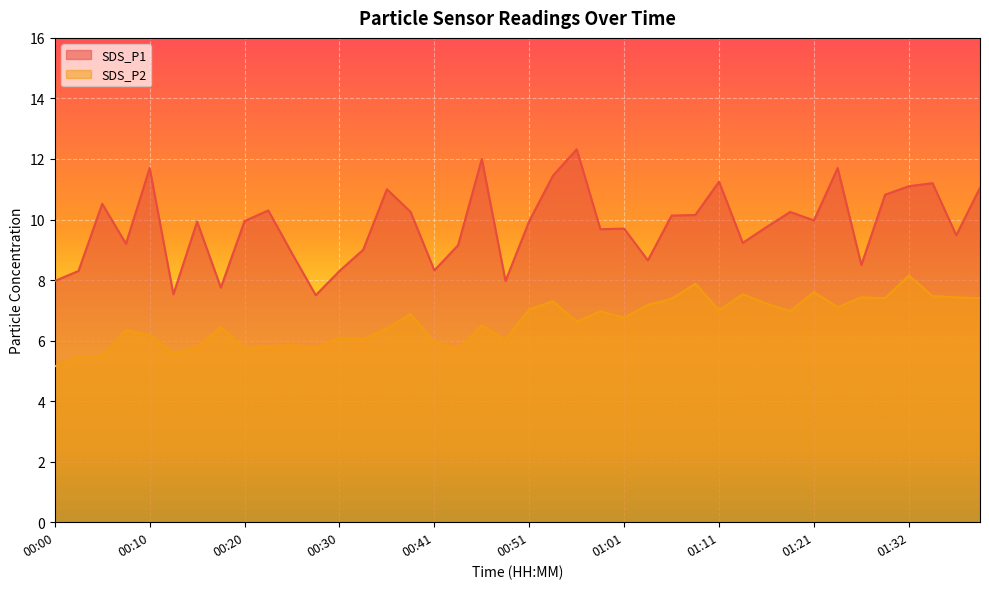

What is the difference between the SDS_P1 values at 00:03 and 00:36?

2.7